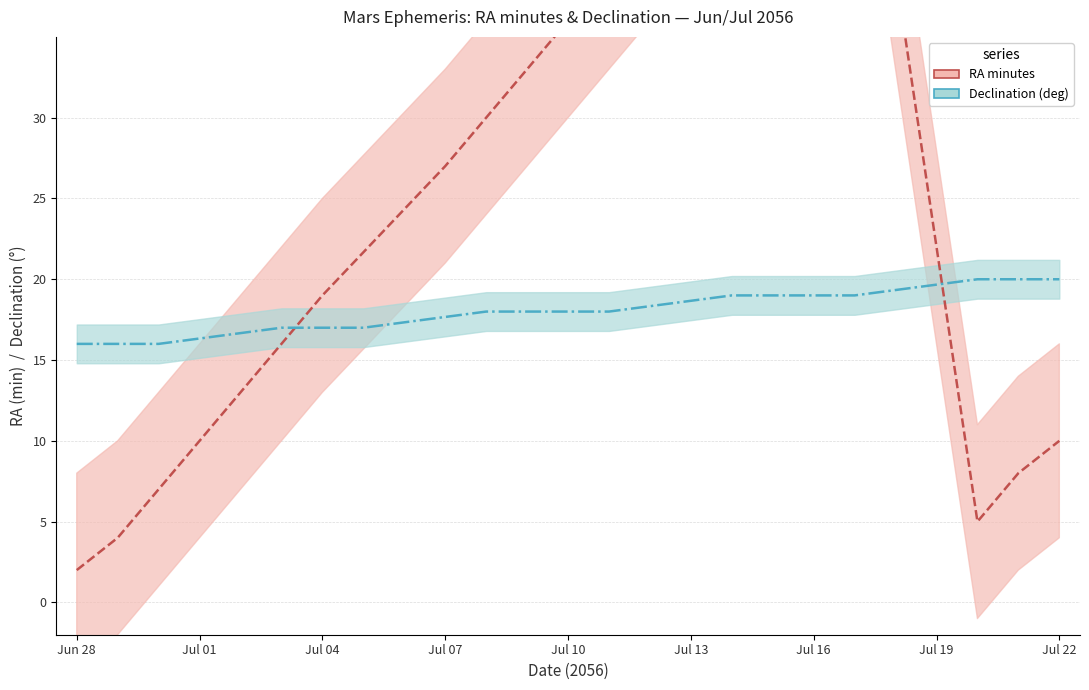

What are all the series names shown in the legend?

RA minutes, Declination (deg)